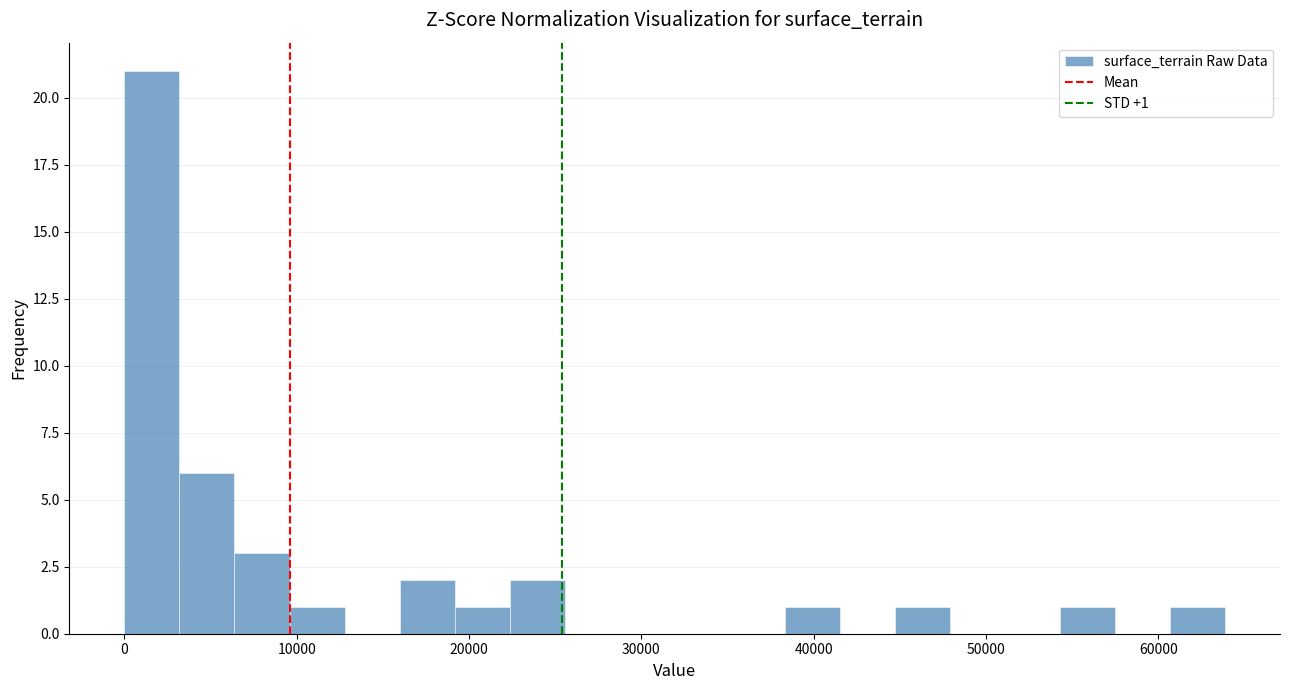

Around what value on the x-axis is the tallest bar? Give the approximate position of its centre, as read against the axis.

2000